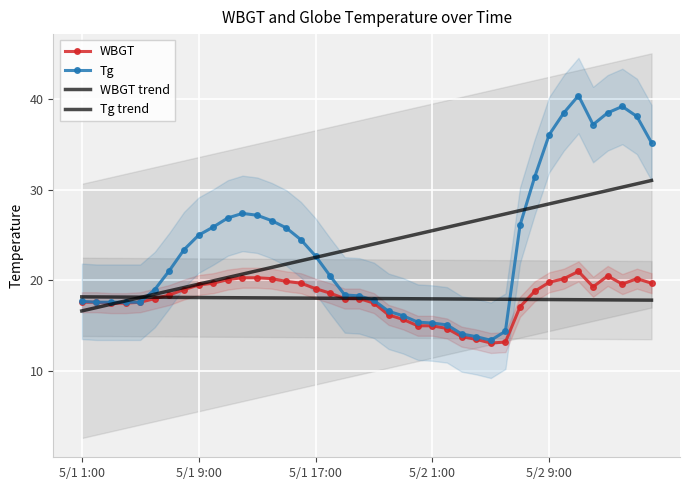

What is the total value across all series at 31?

96.2